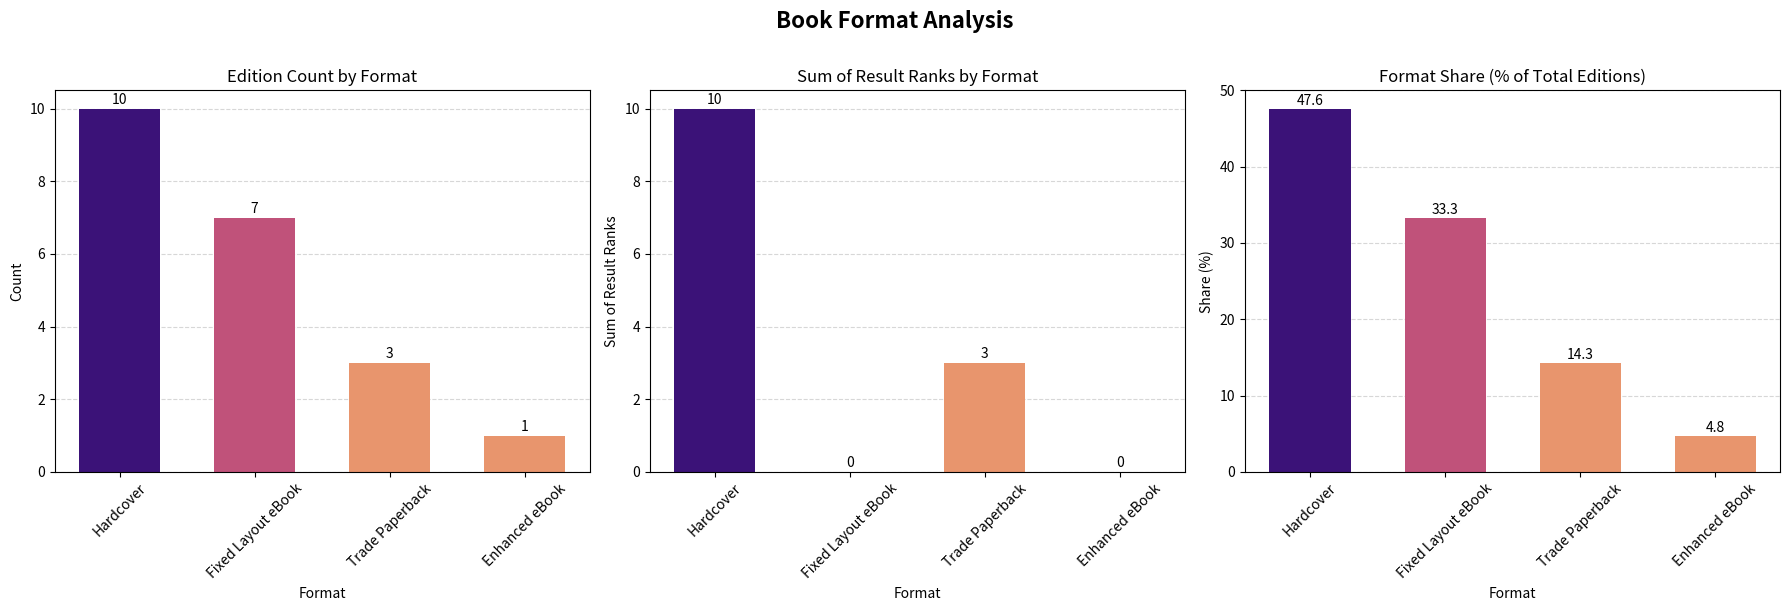

What are all the series names shown in the legend?

Edition Count, Result Sum, Share (%)